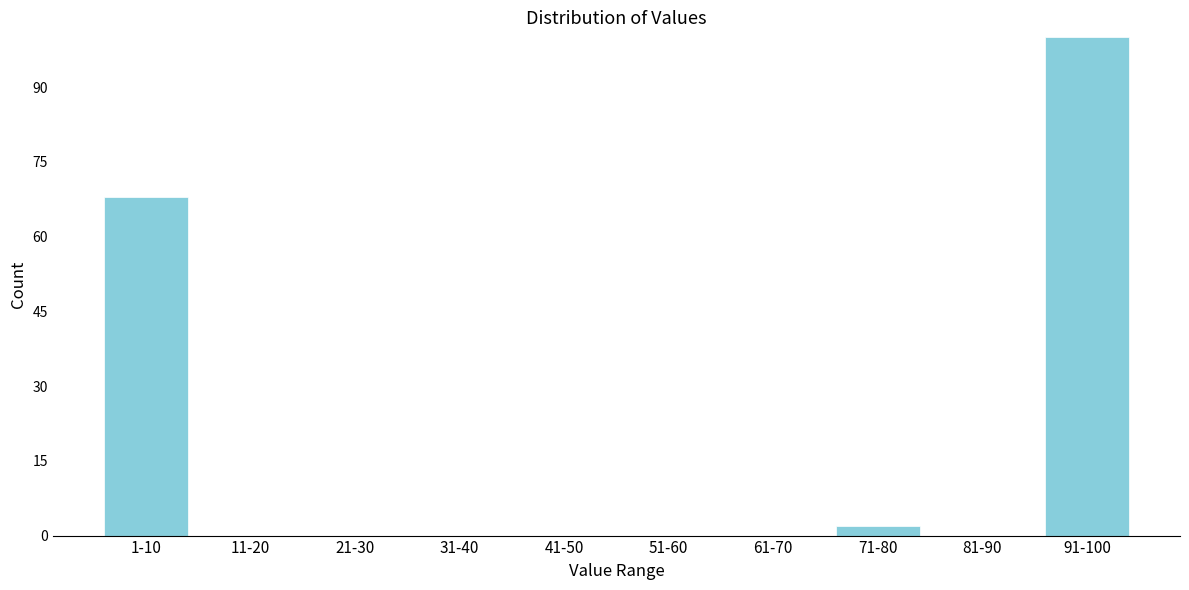

Reading left to right, extract all data points from this chart.

1-10=68	11-20=0	21-30=0	31-40=0	41-50=0	51-60=0	61-70=0	71-80=2	81-90=0	91-100=100